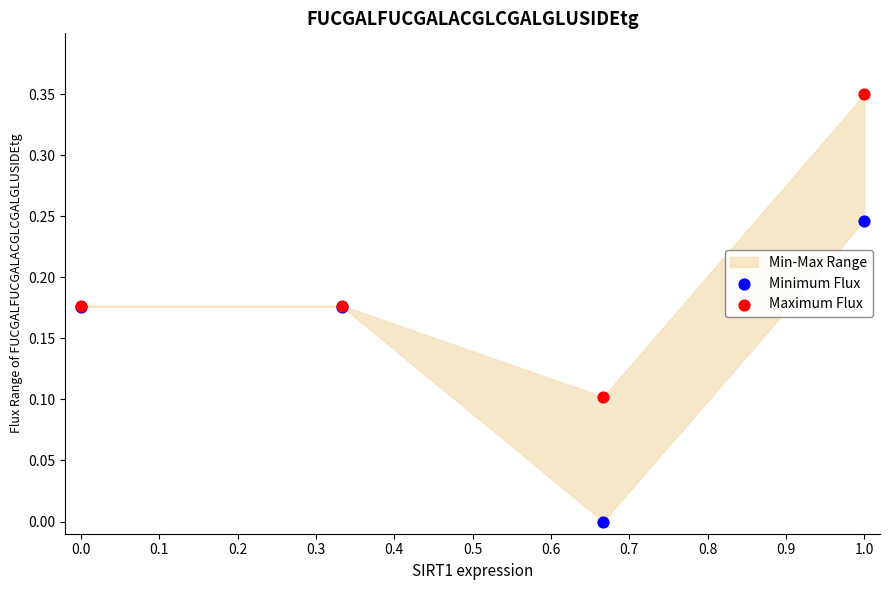

Which series has the widest spread of Y values?

Maximum Flux